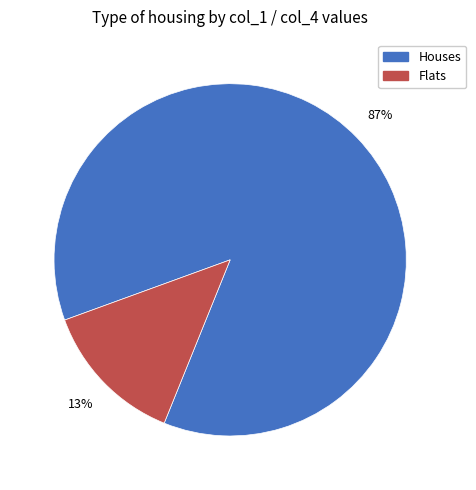

Does any single category account for the majority?

Yes